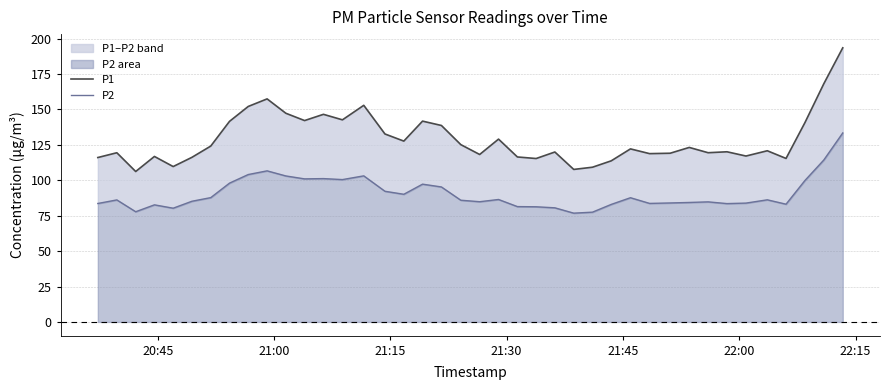

Does the chart have visible grid lines?

Yes